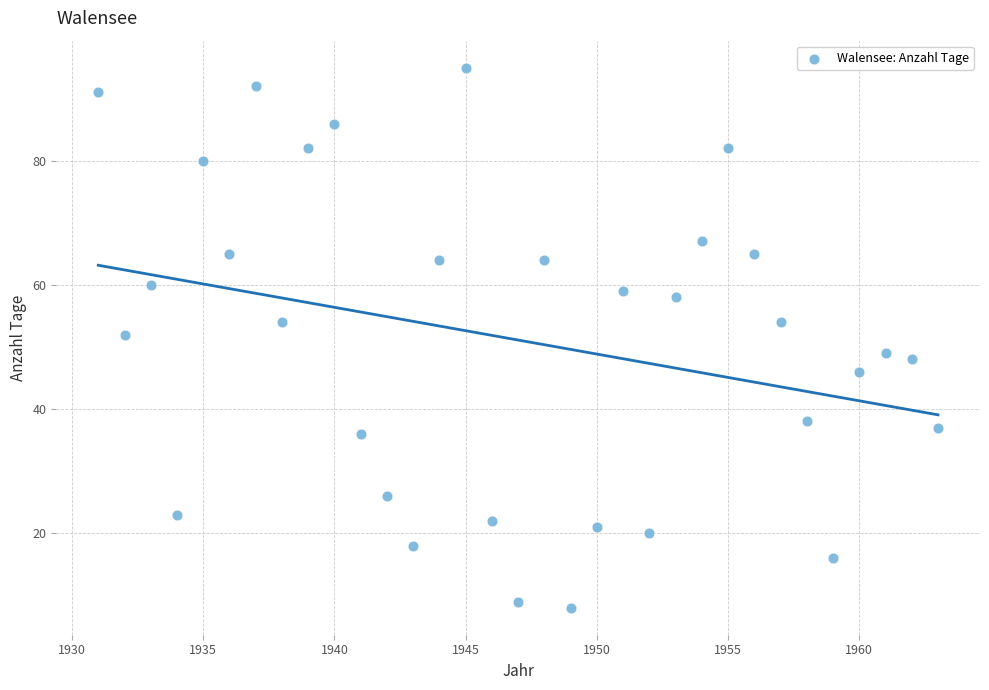

What Y value in the scatter plot is closest to 51?

52